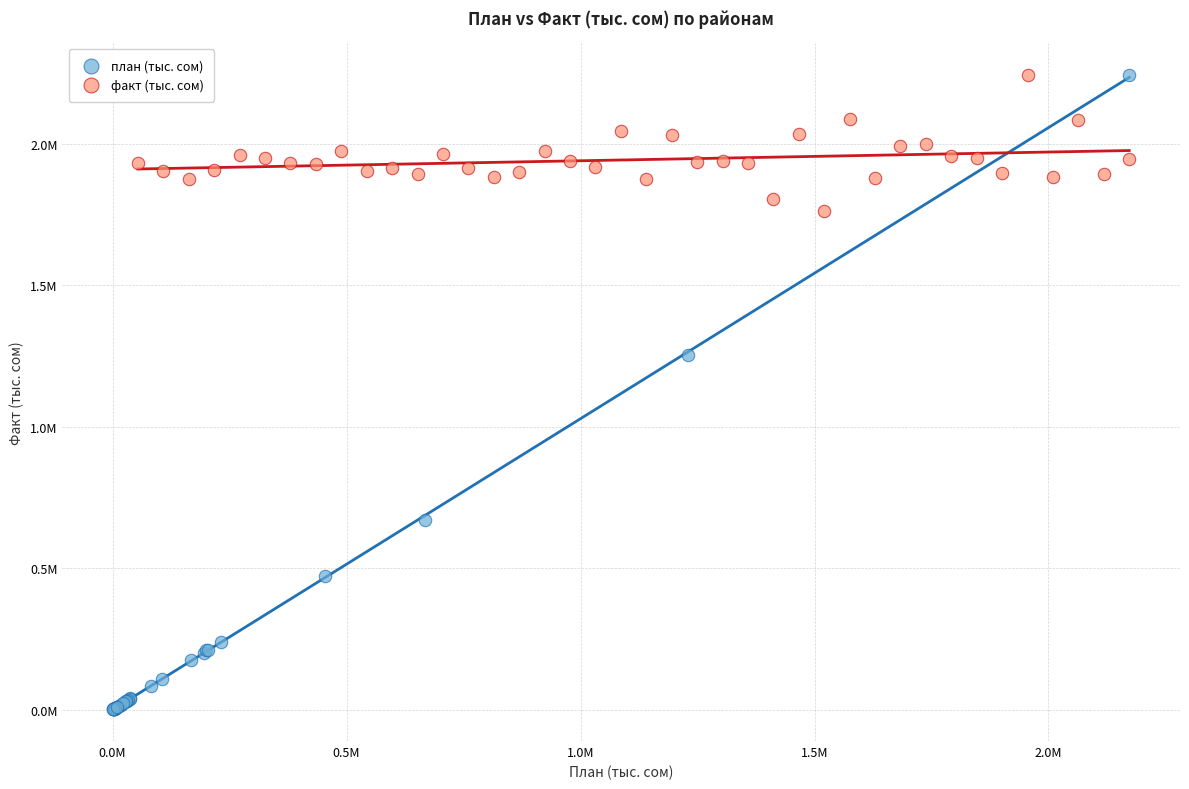

Which series contains the lowest Y value?

план (тыс. сом)